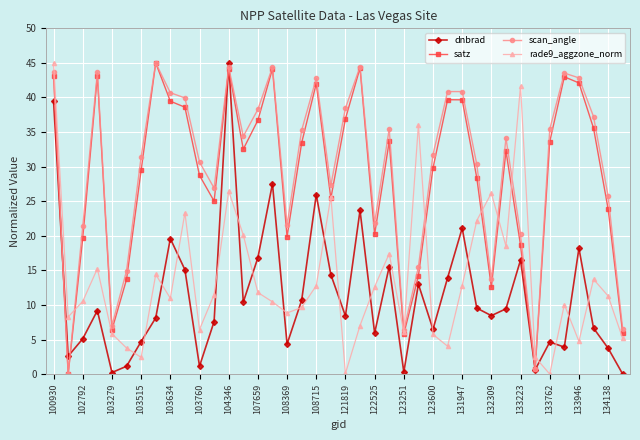

What is the highest value of the rade9_aggzone_norm series?

45.0